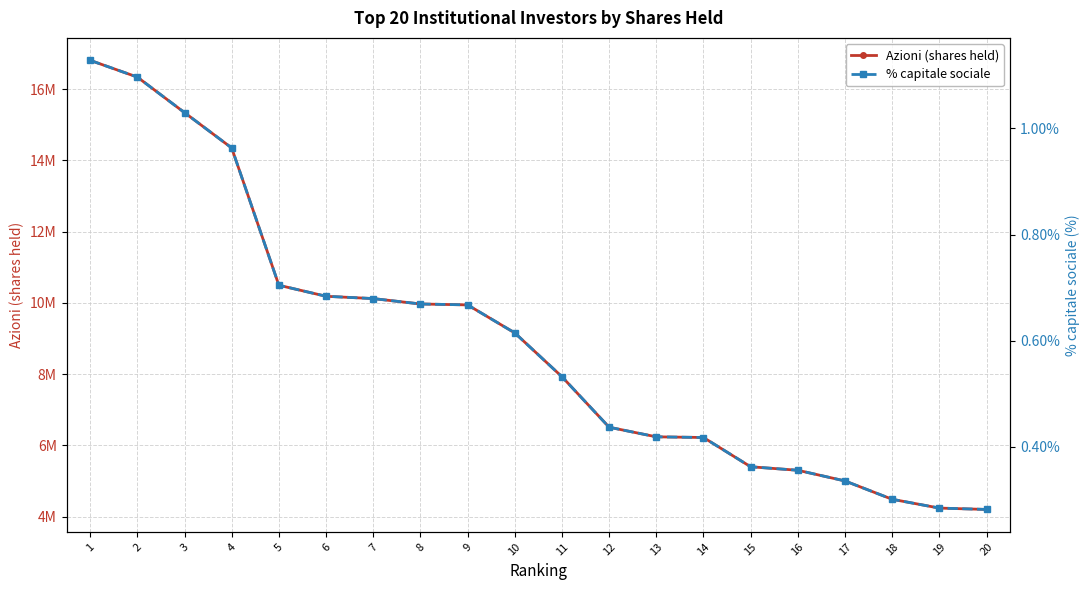

At how many categories does at least one series exceed 9022287?

10